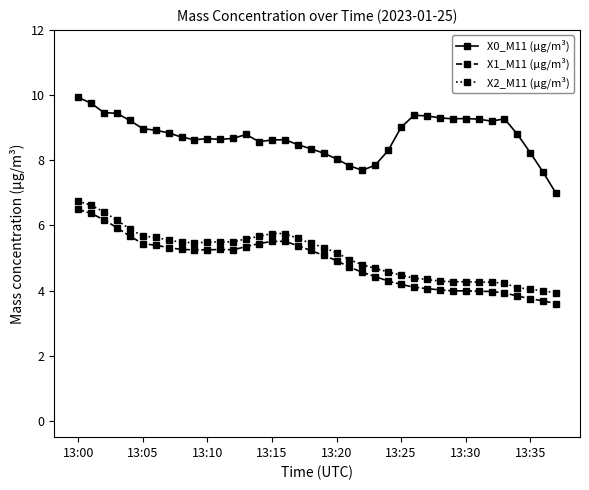

List the series in order of their peak value, highest first.

X0_M11 (μg/m³), X2_M11 (μg/m³), X1_M11 (μg/m³)